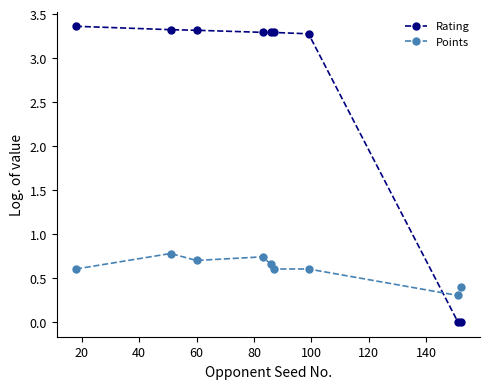

List the series in order of their overall mean, highest first.

Rating, Points